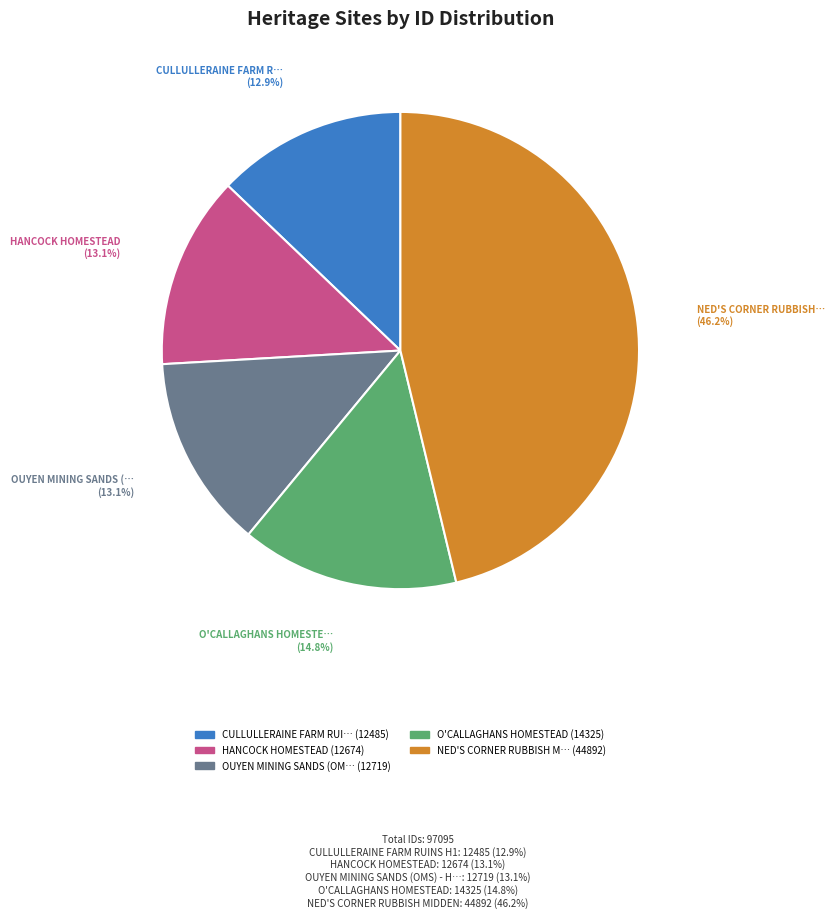

How many segments does this pie chart have?

5